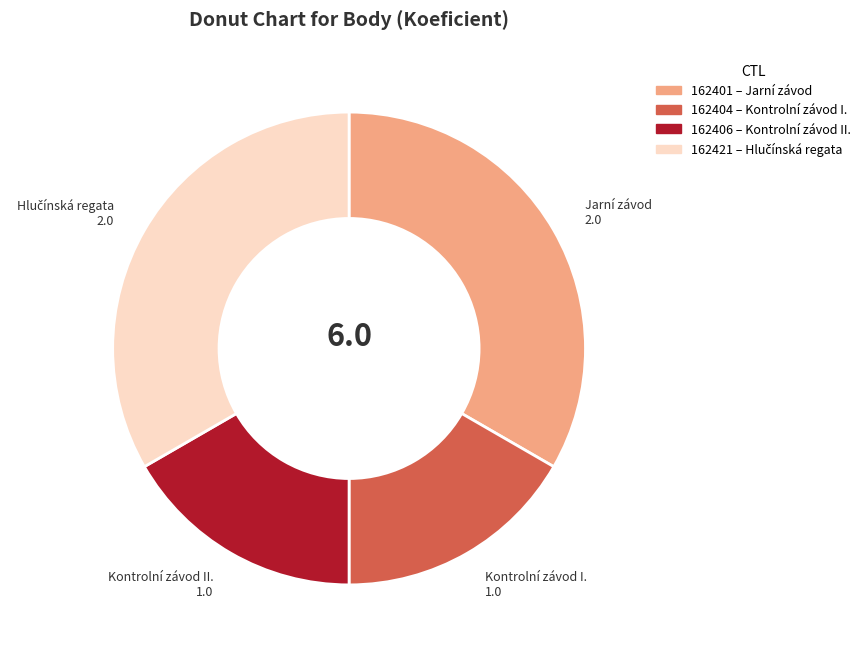

What is the ratio of the value at 162404 to the value at 162406?

1.0